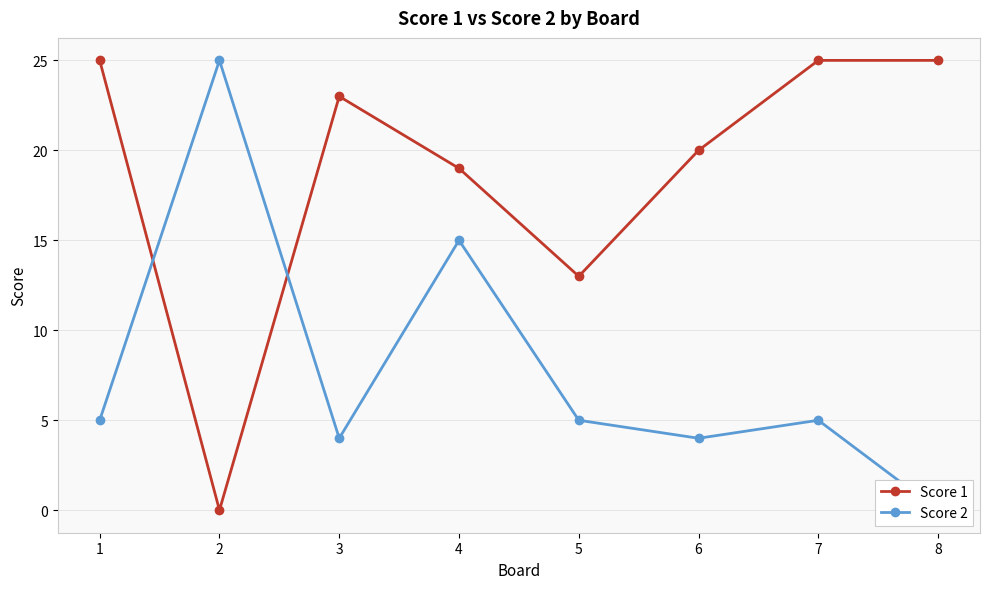

What is the maximum value shown in the chart?

25